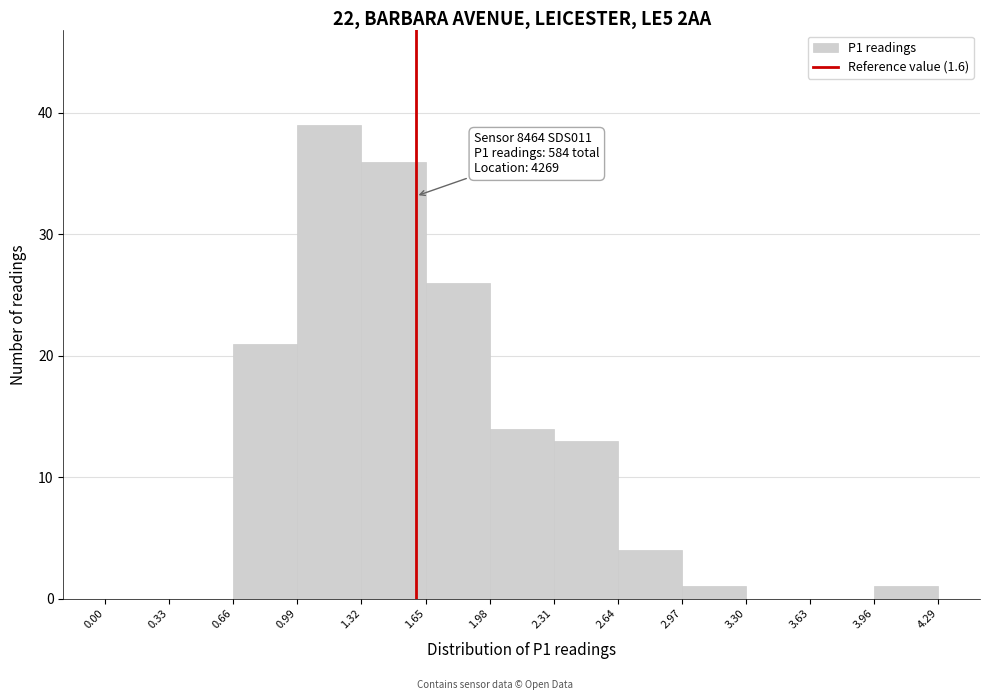

Which range on the x-axis has the tallest bar?

0.99 to 1.32